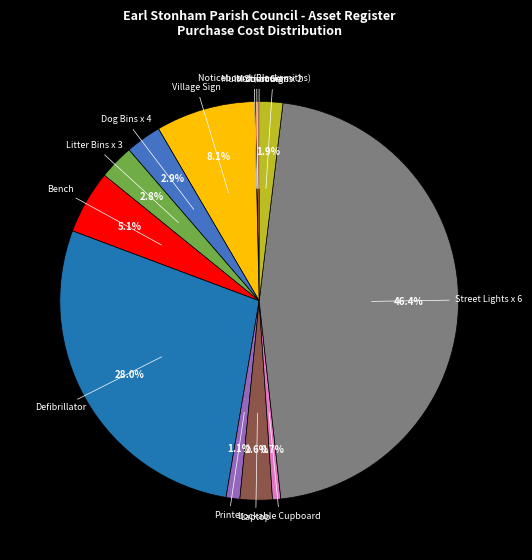

To the nearest percent, what is the average slice percentage?

8%